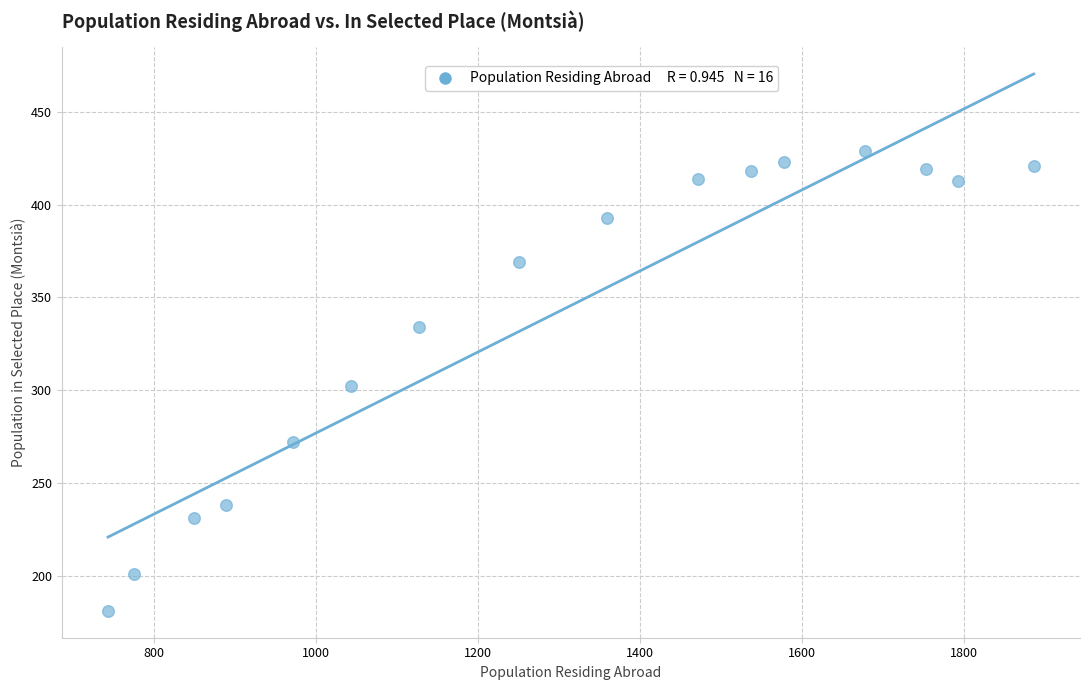

What is the range of X values (max minus min)?

1143